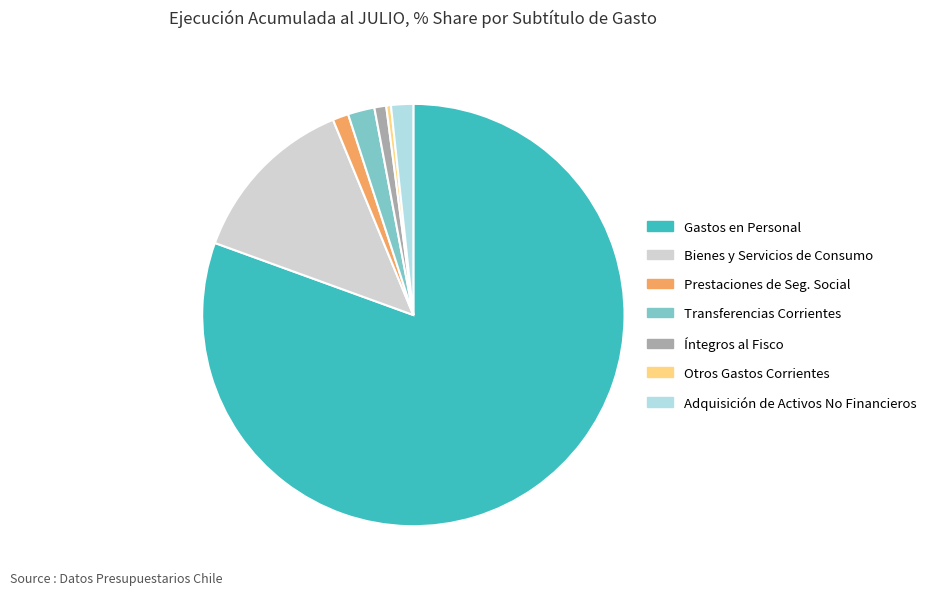

What is the largest slice in the pie chart?

Gastos en Personal